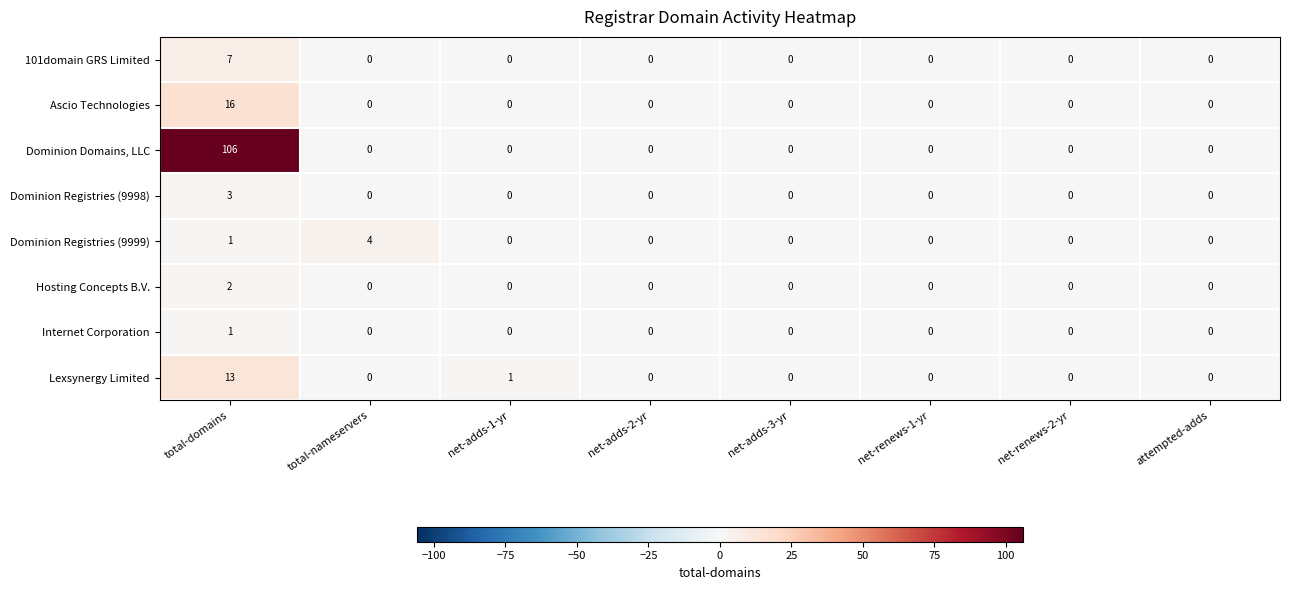

Which series changed the most between total-nameservers and net-renews-2-yr?

Dominion Registries (9999)